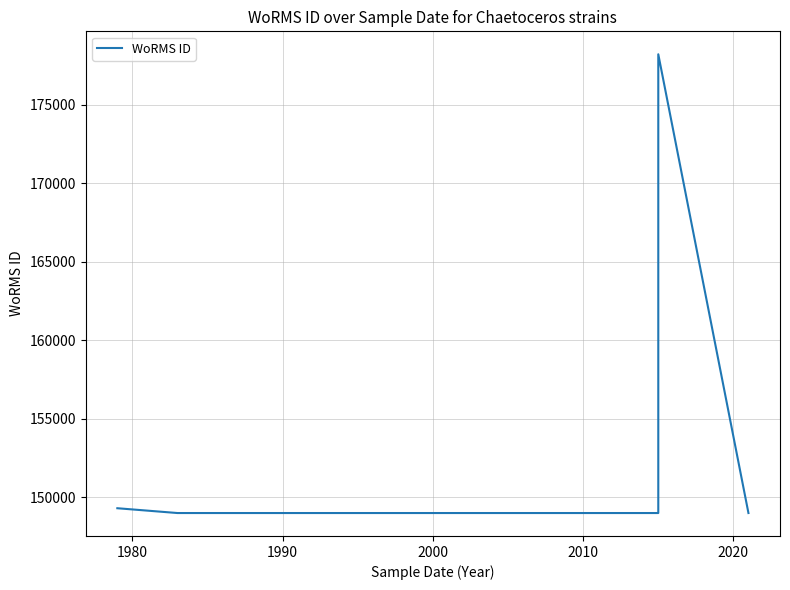

How many interior local peaks (higher than both neighbors) does the data have?

1